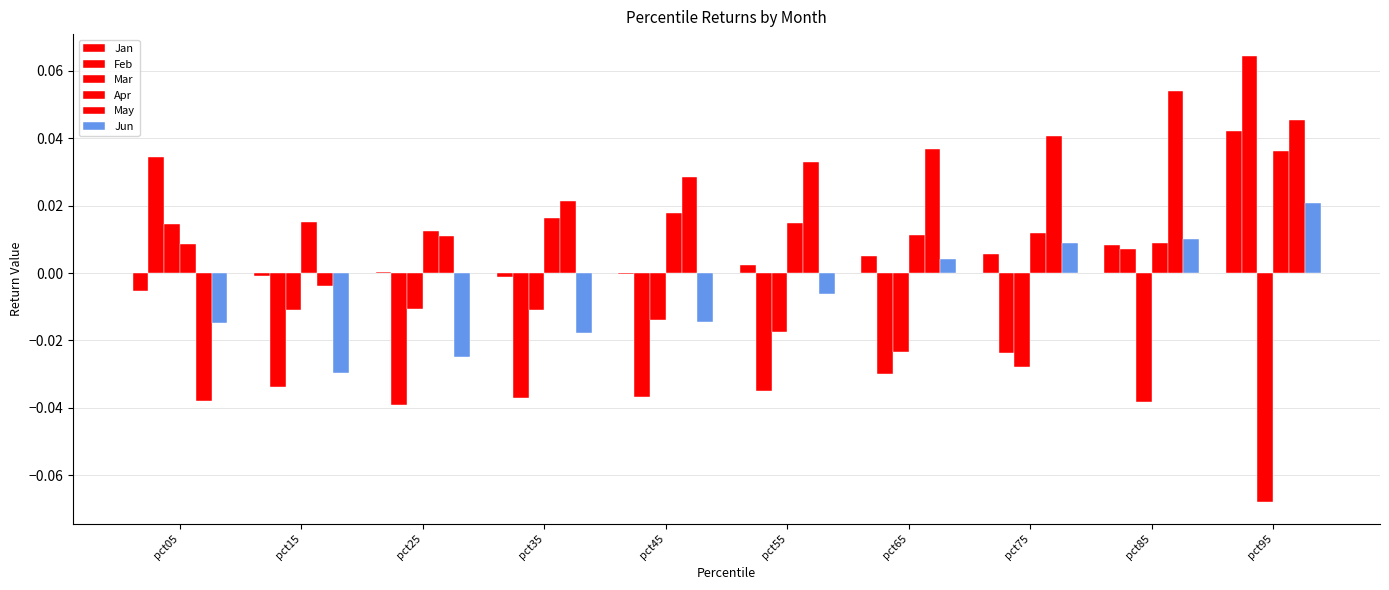

How many series are shown in this chart?

6